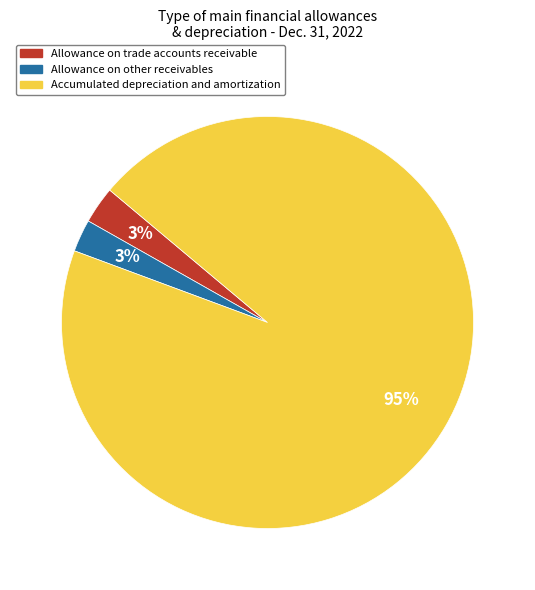

What percentage is the Allowance on trade accounts receivable slice, to the nearest percent?

3%